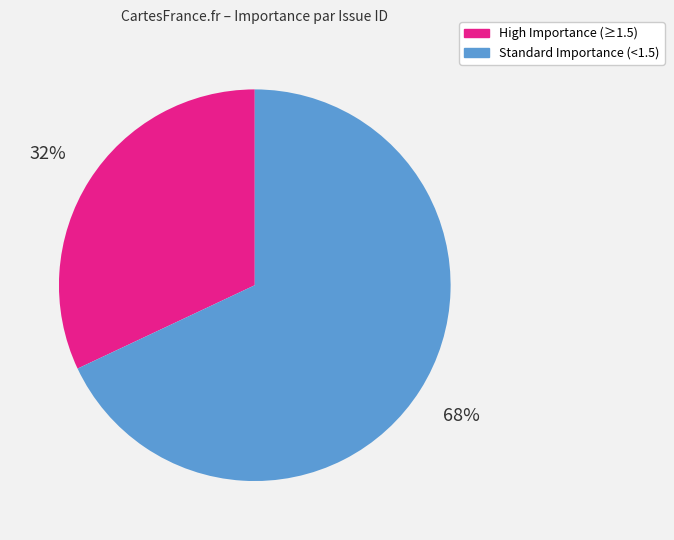

Is it true that Standard Importance (<1.5) is 68% of the pie?

True